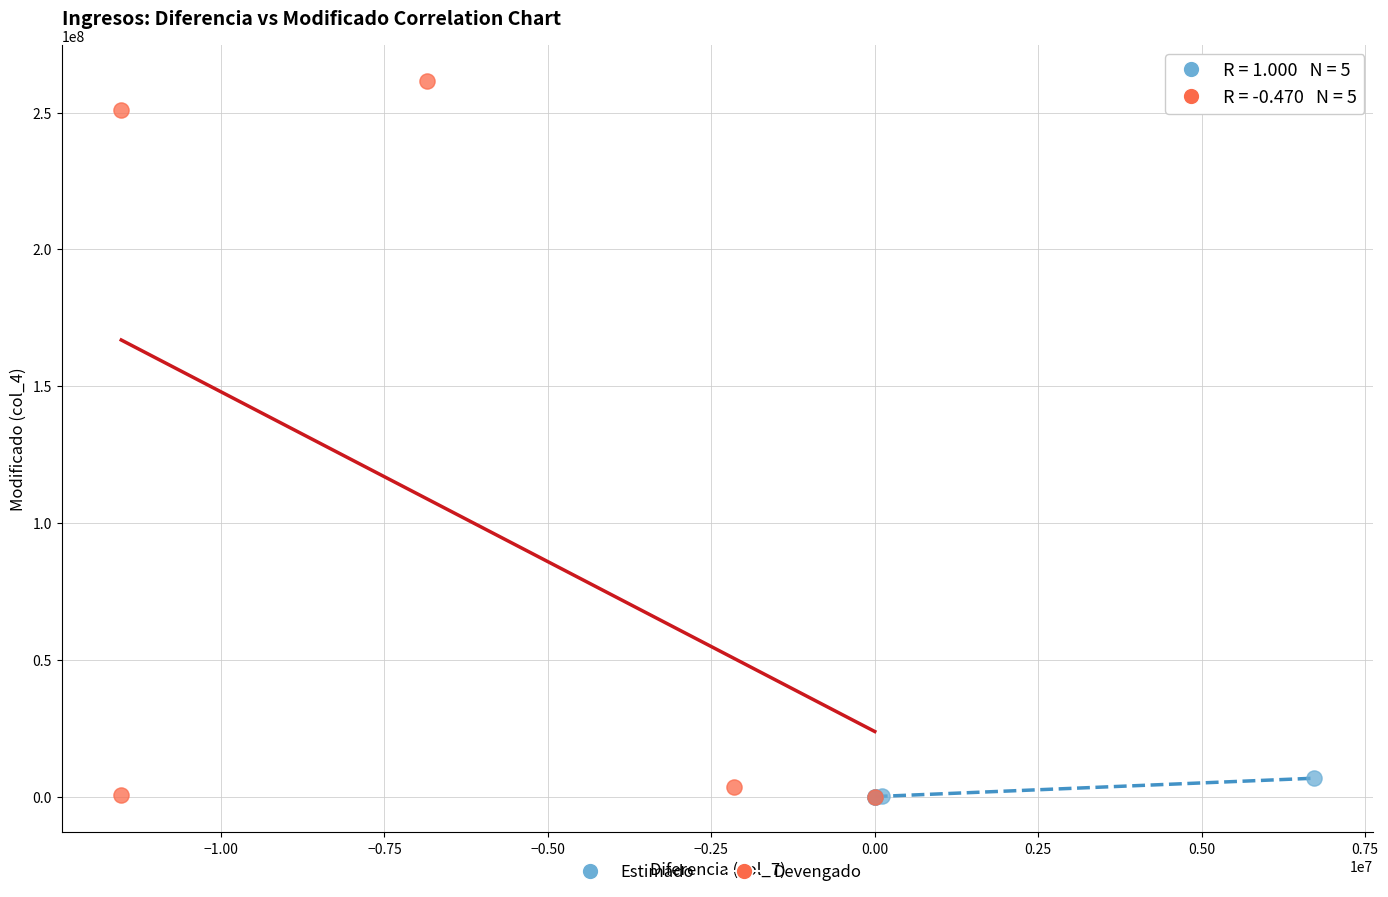

Which series reaches the maximum Y coordinate?

Devengado